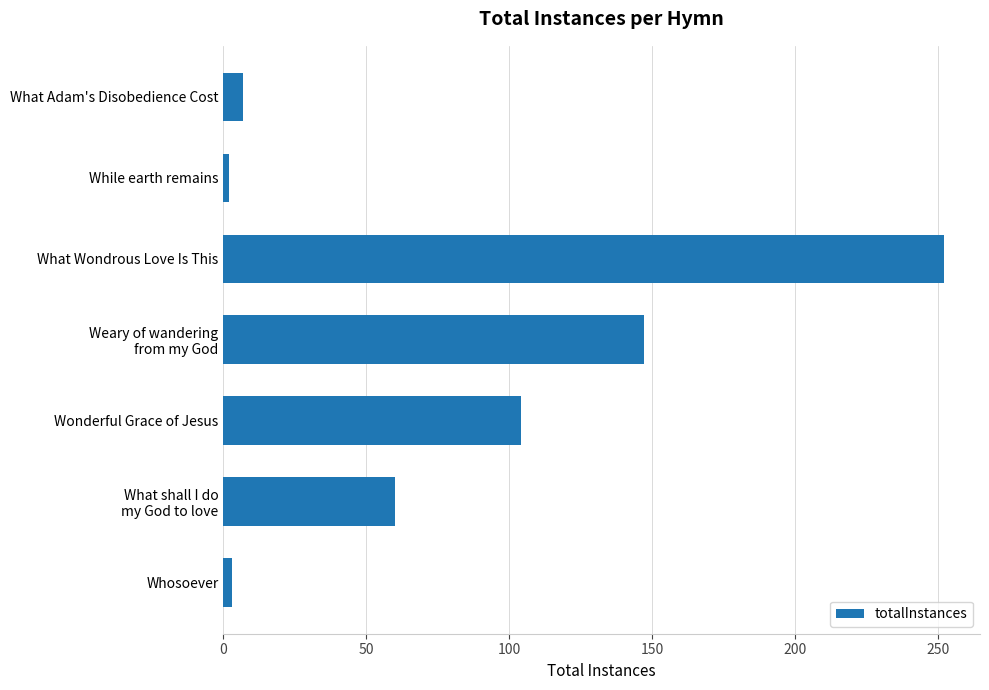

Which has a higher value, While earth remains or Wonderful Grace of Jesus?

Wonderful Grace of Jesus